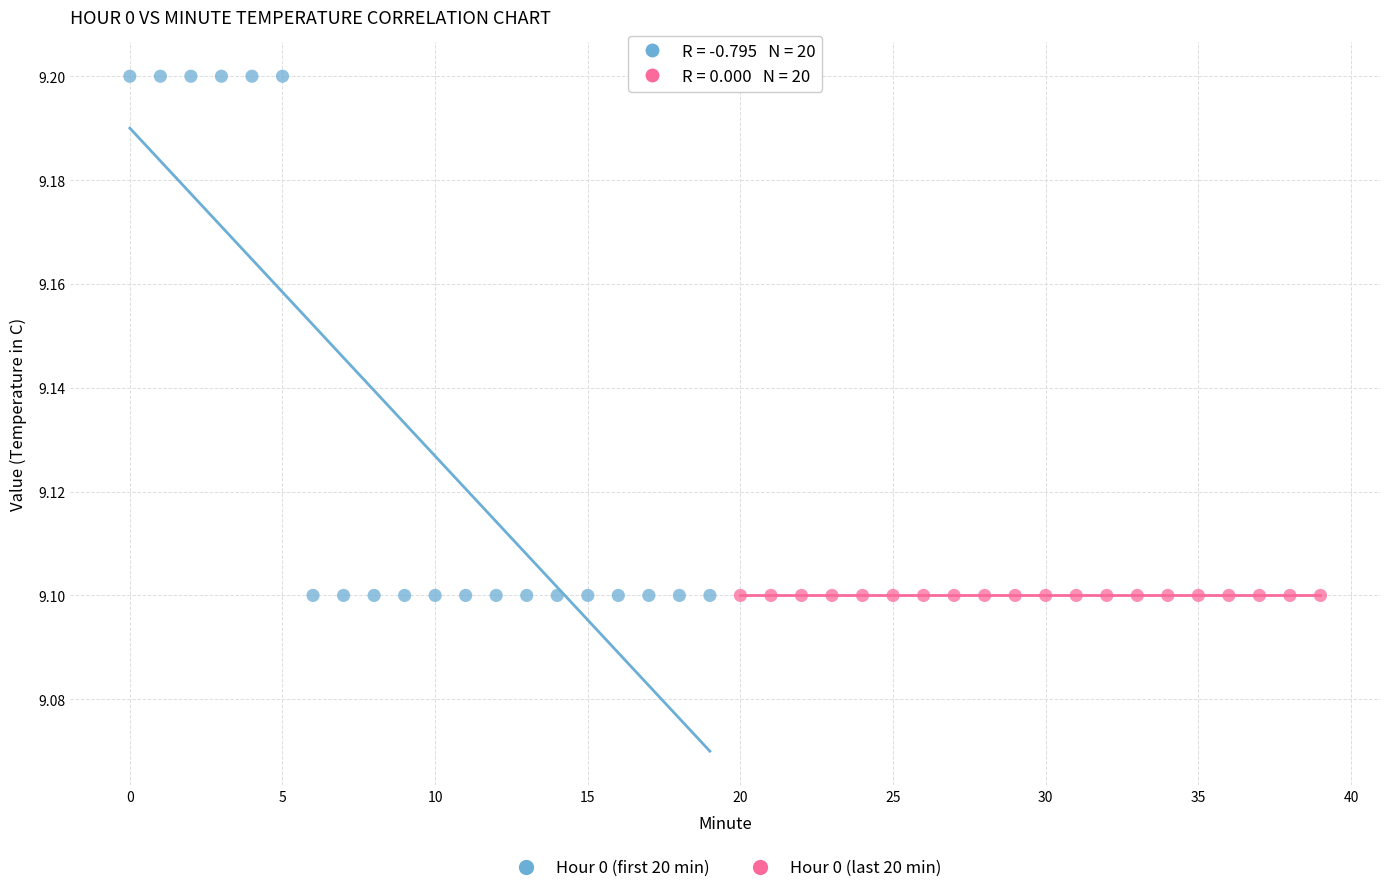

Which series contains the highest Y value?

Hour 0 (first 20 min)